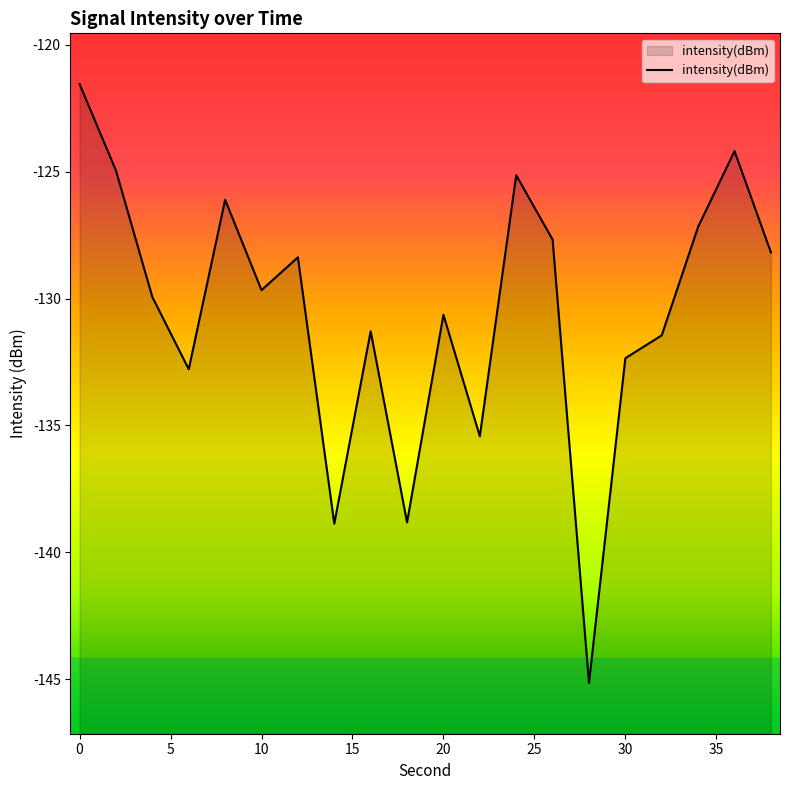

Rank the categories by value from lowest to highest.

28, 14, 18, 22, 6, 30, 32, 16, 20, 4, 10, 12, 38, 26, 34, 8, 24, 2, 36, 0